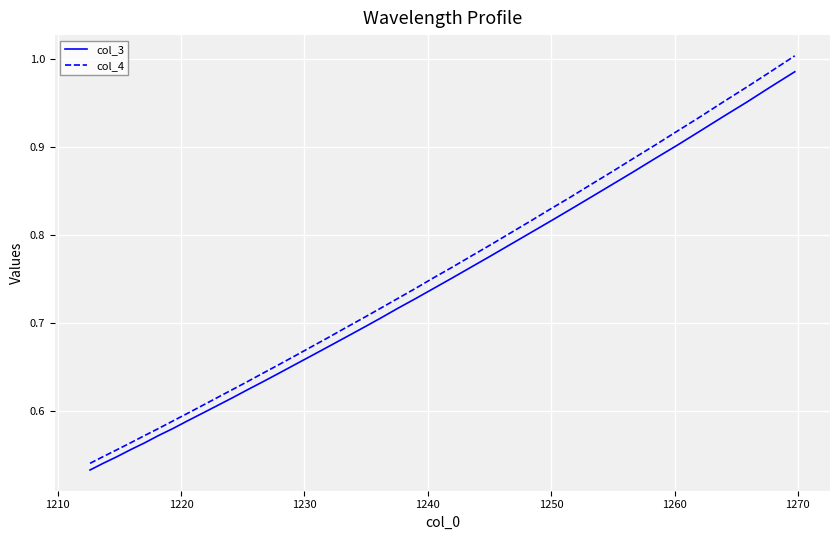

Which series has the widest spread of values?

col_4